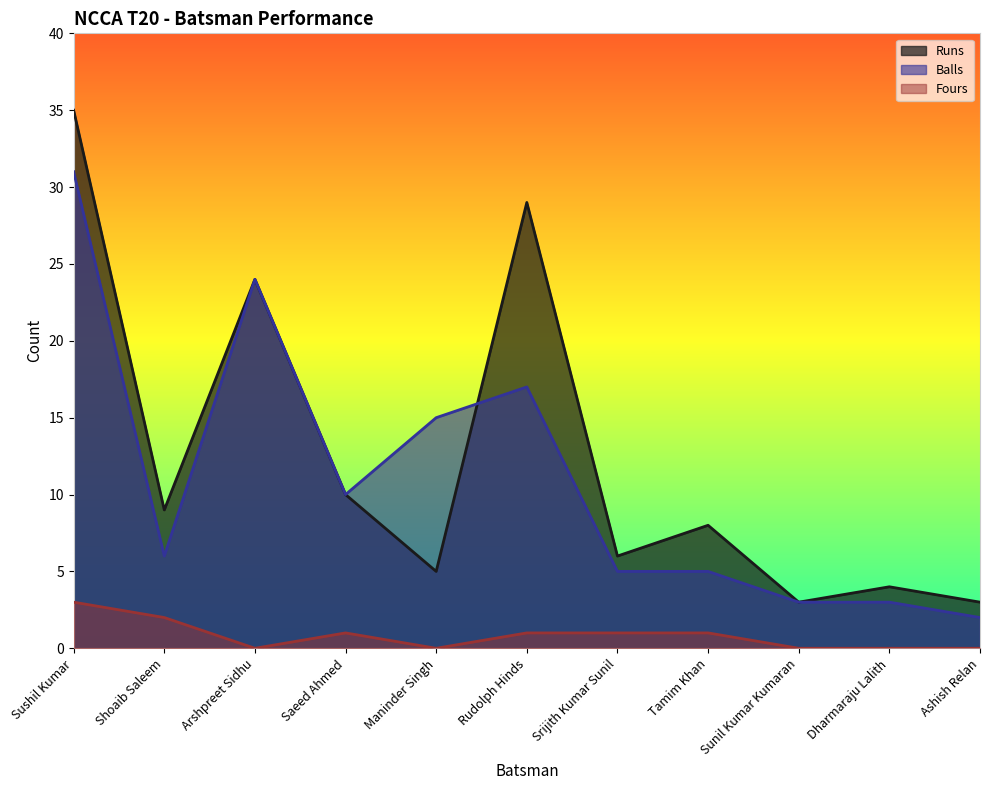

What are all the series names shown in the legend?

Runs, Balls, Fours